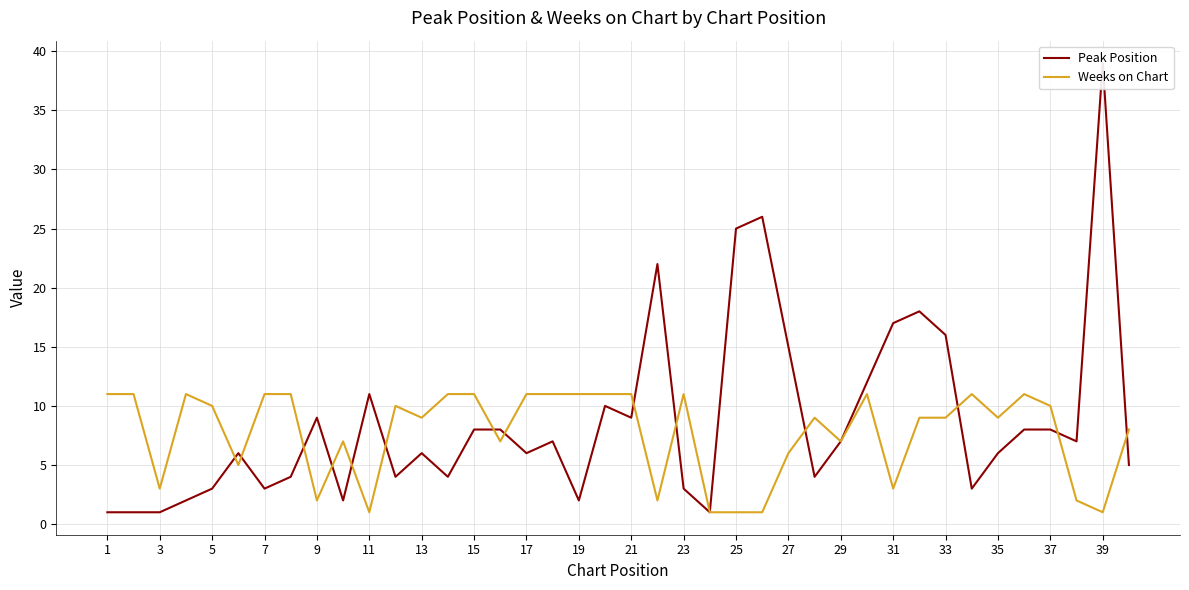

How many interior local peaks does the Weeks on Chart series have?

8